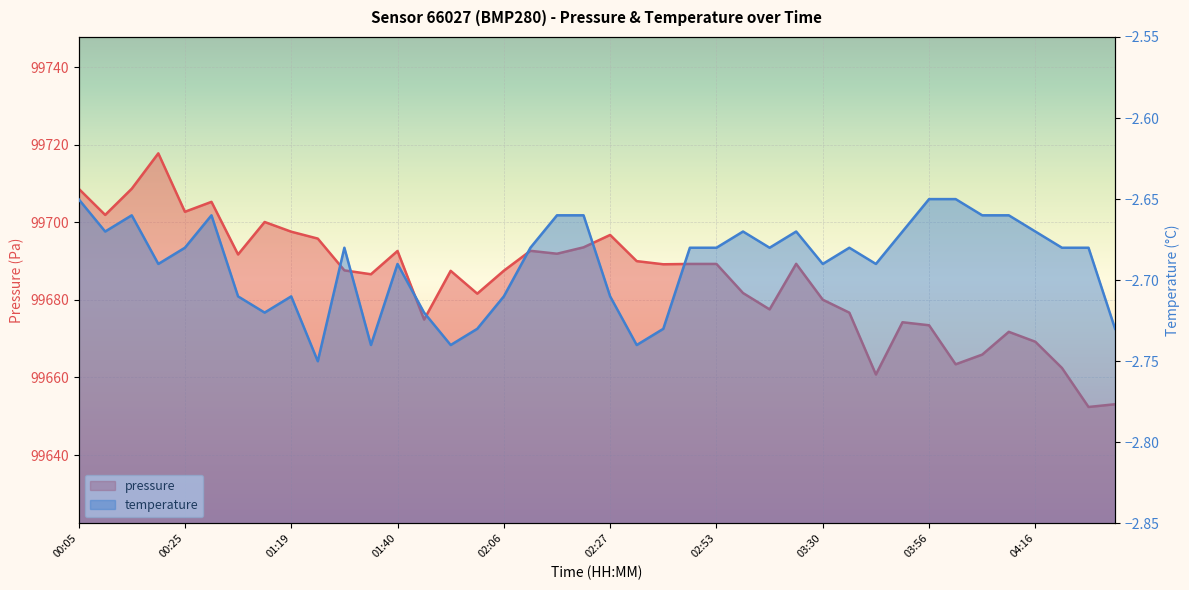

Rank the series by their maximum value, from highest to lowest.

pressure, temperature